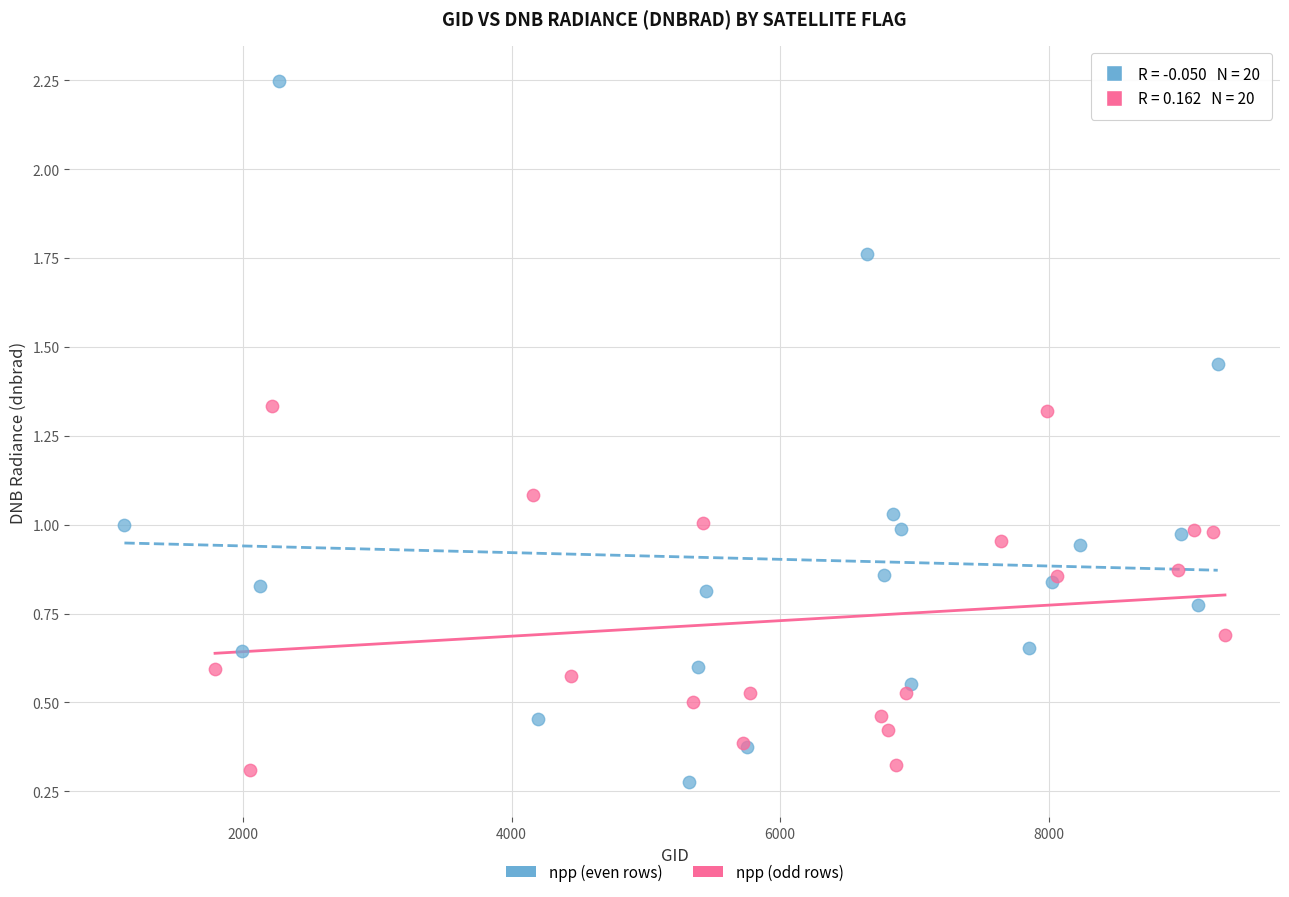

What are all the series names shown in the legend?

npp (even rows), npp (odd rows)